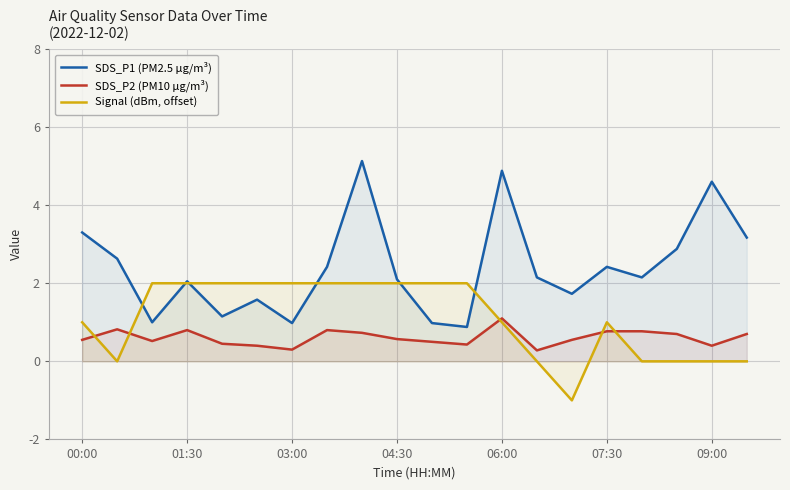

After their last crossing, which series has the higher values: SDS_P1 (PM2.5 µg/m³) or Signal (dBm, offset)?

SDS_P1 (PM2.5 µg/m³)